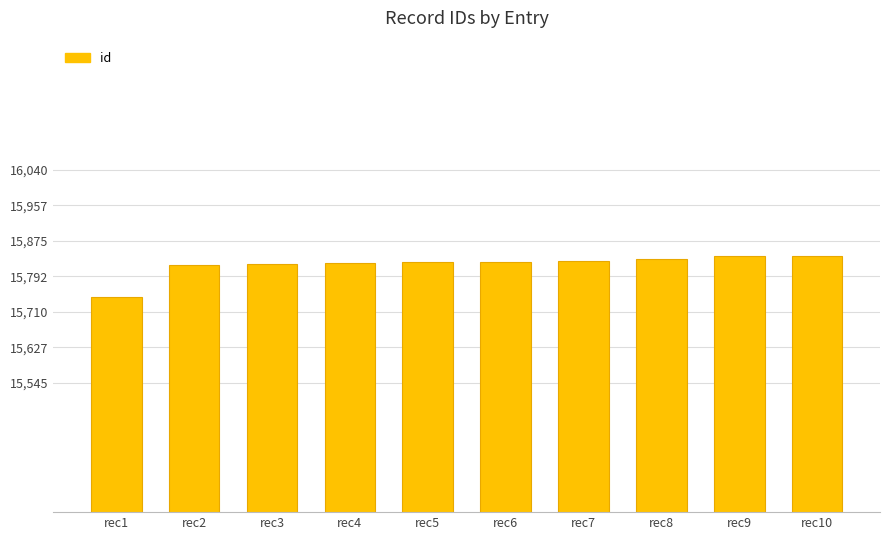

Read the value at rec10.

15840